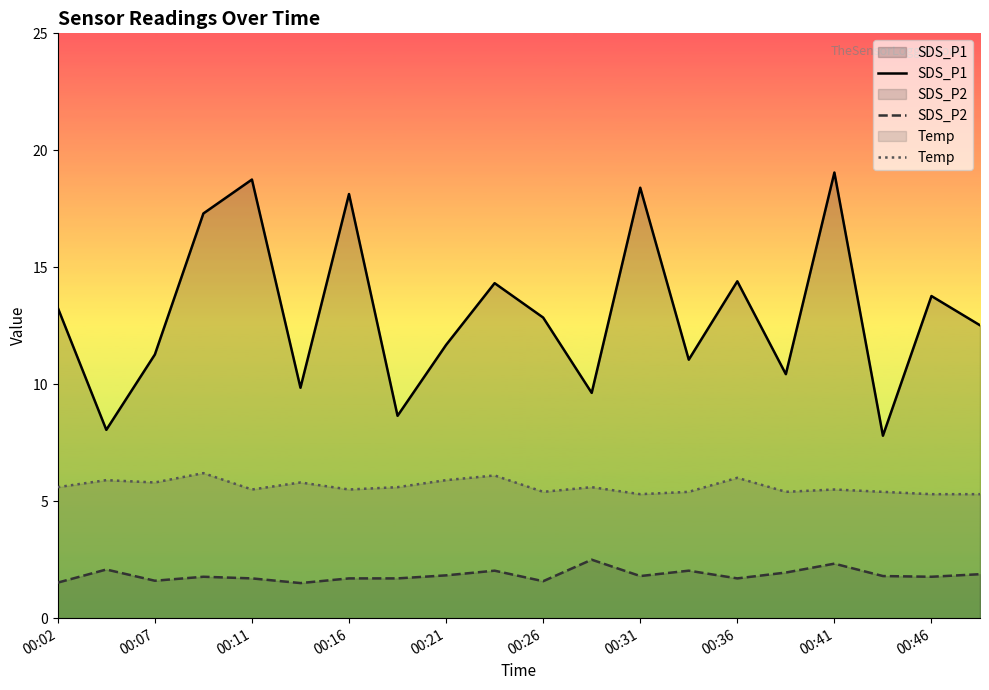

The value of SDS_P2 at 11 is 2.5. True or false?

True